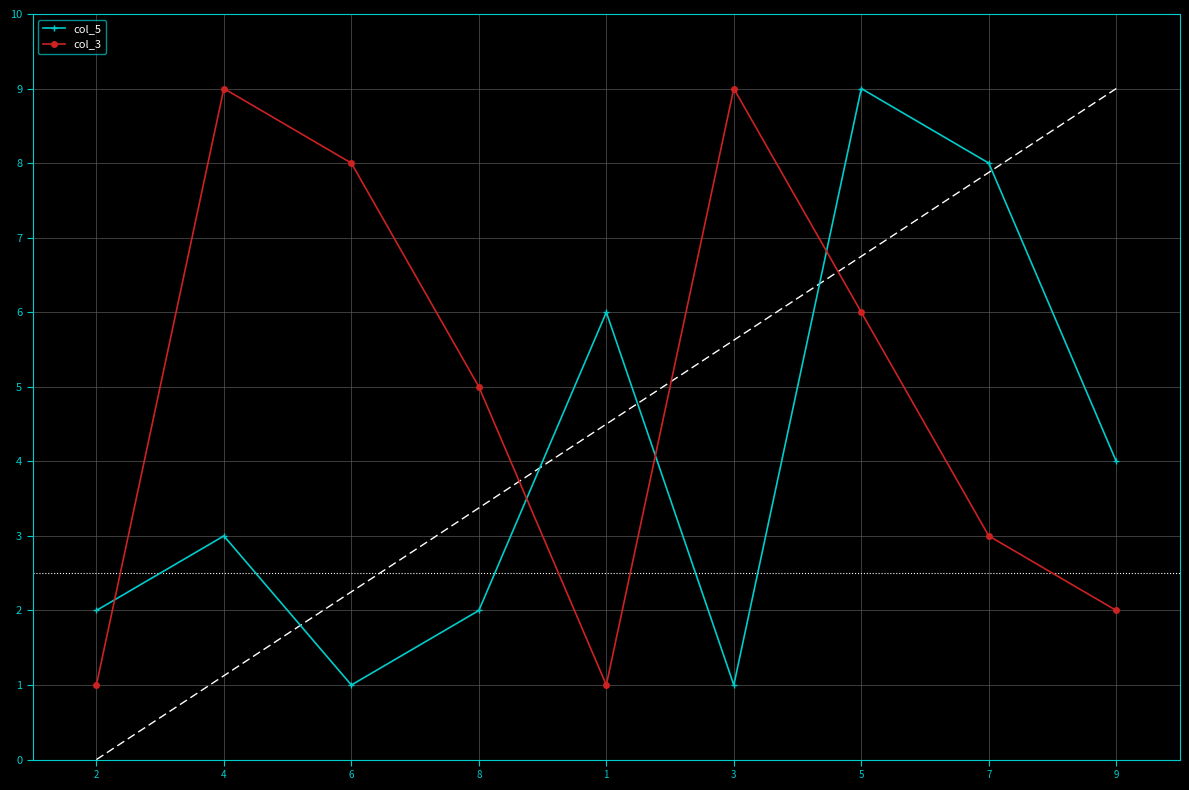

What is the sum of all col_5 values?

36